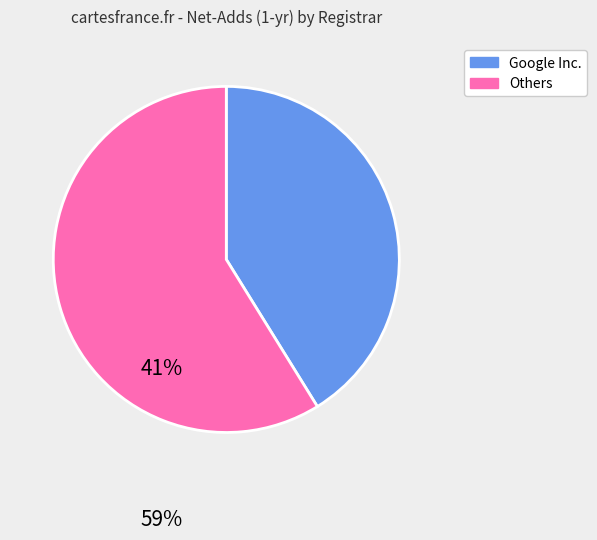

Is there any slice that represents more than half of the pie?

Yes